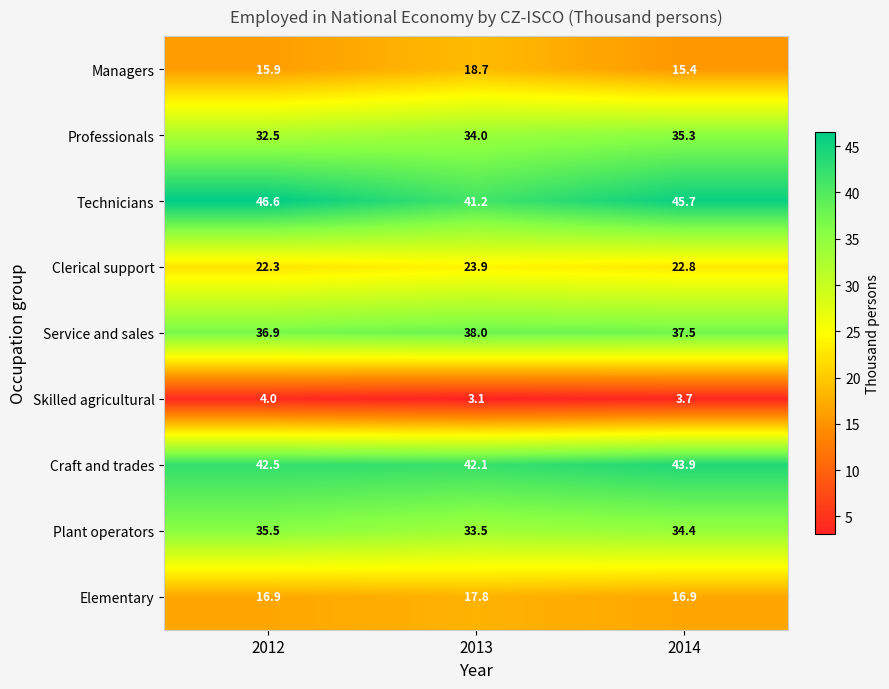

At which category is the sum across all series the highest?

2014